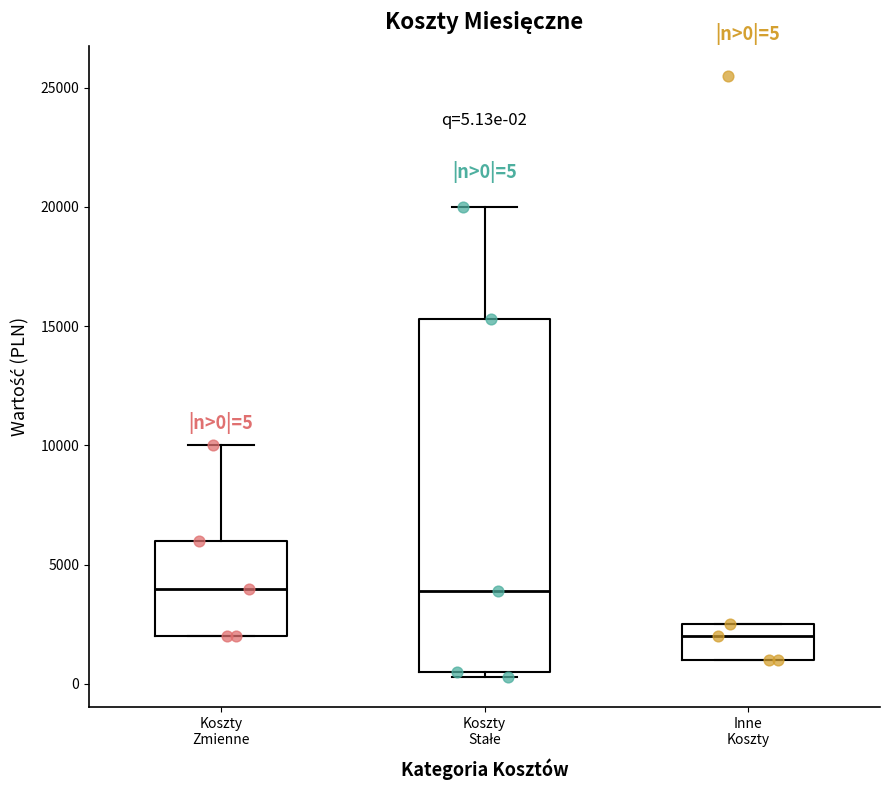

Which box is the tallest, from its lower edge to its upper edge?

Koszty Stałe